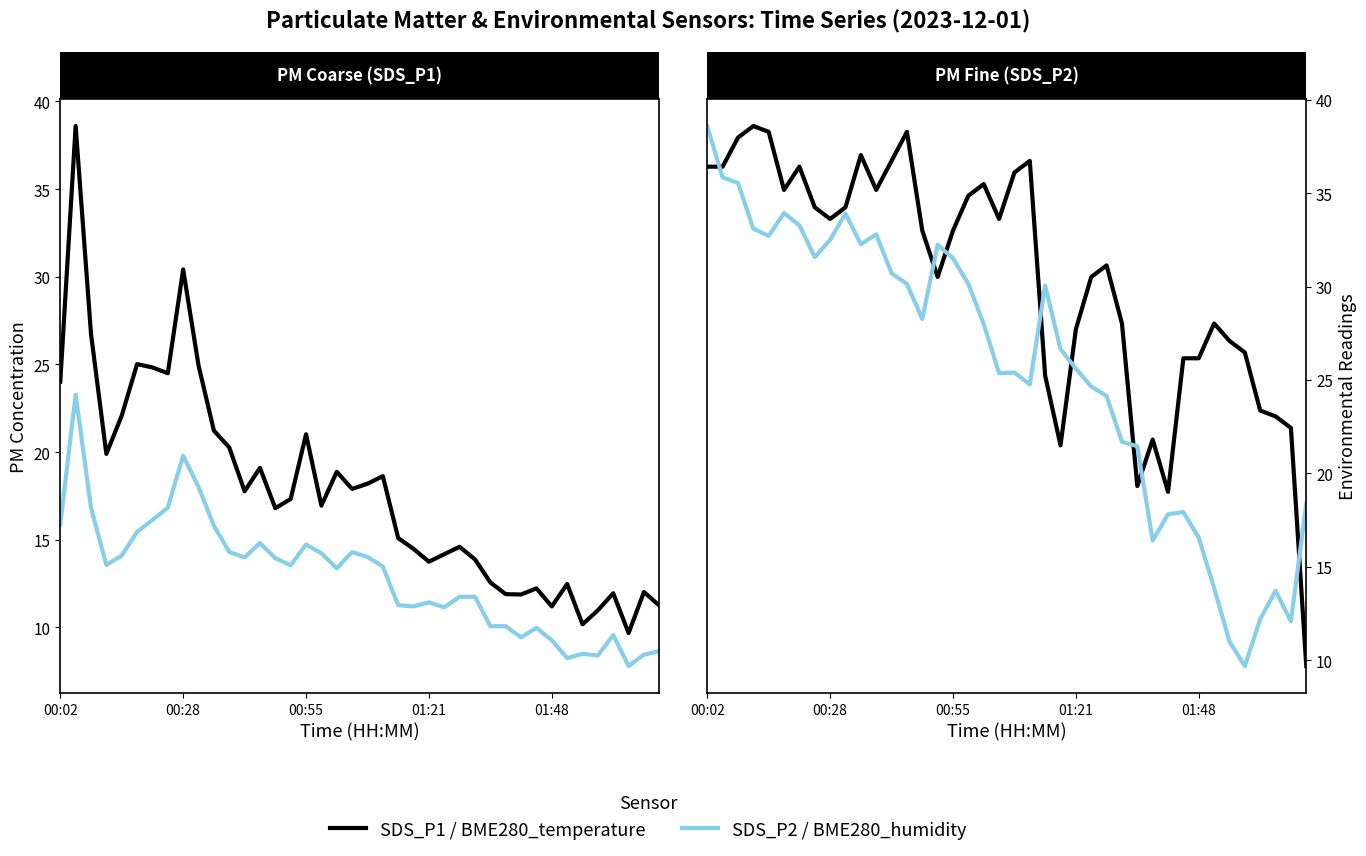

What is the difference between the maximum and second lowest values in the SDS_P1 series?

28.4